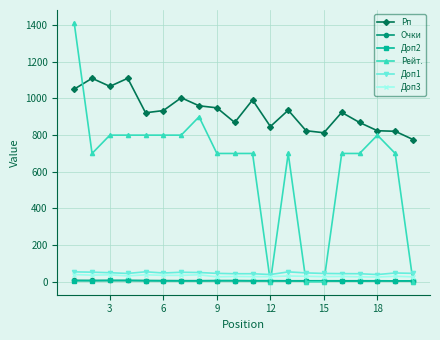

Which series has the largest range (max minus min)?

Рейт.